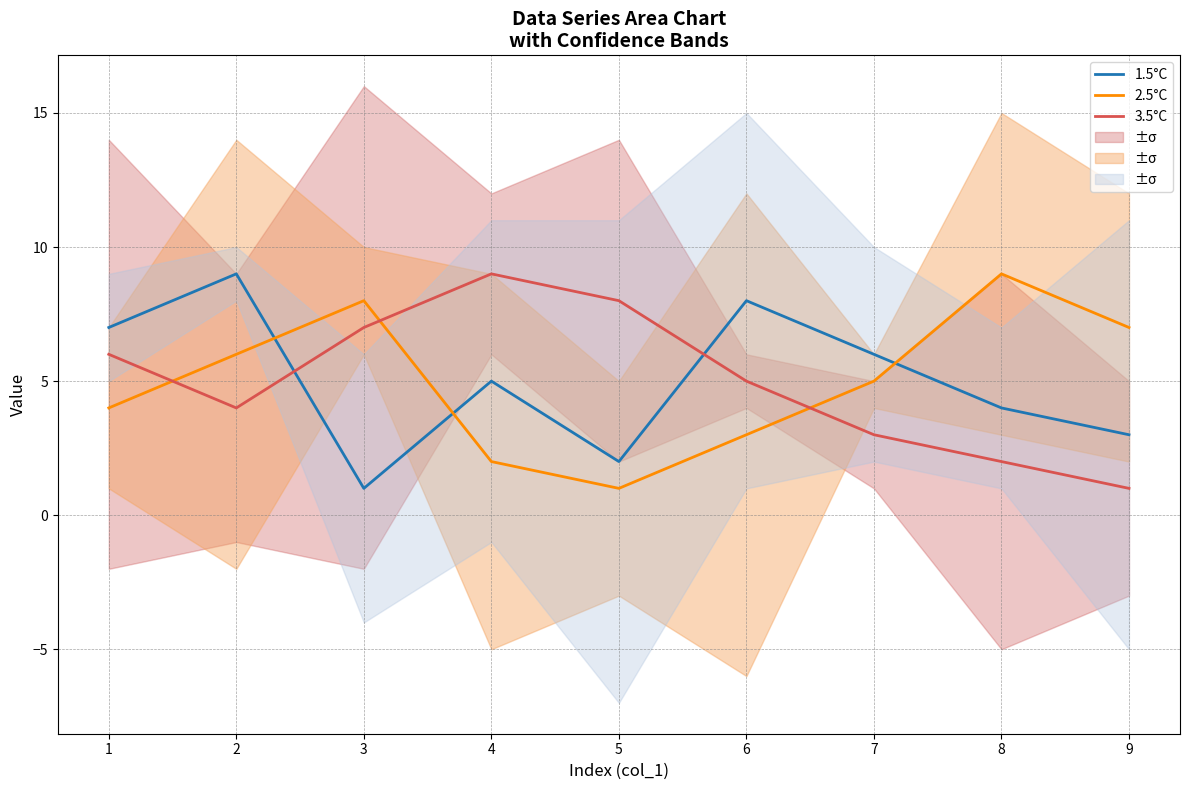

At which category is the sum across all series the highest?

2